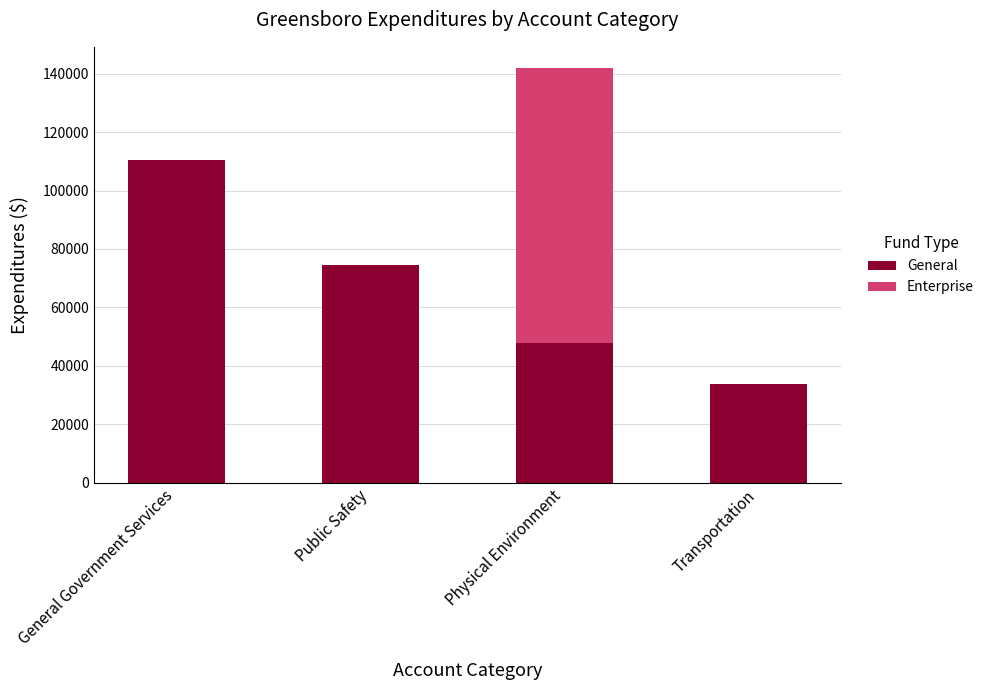

Between General Government Services and Public Safety, which series saw the biggest shift?

General